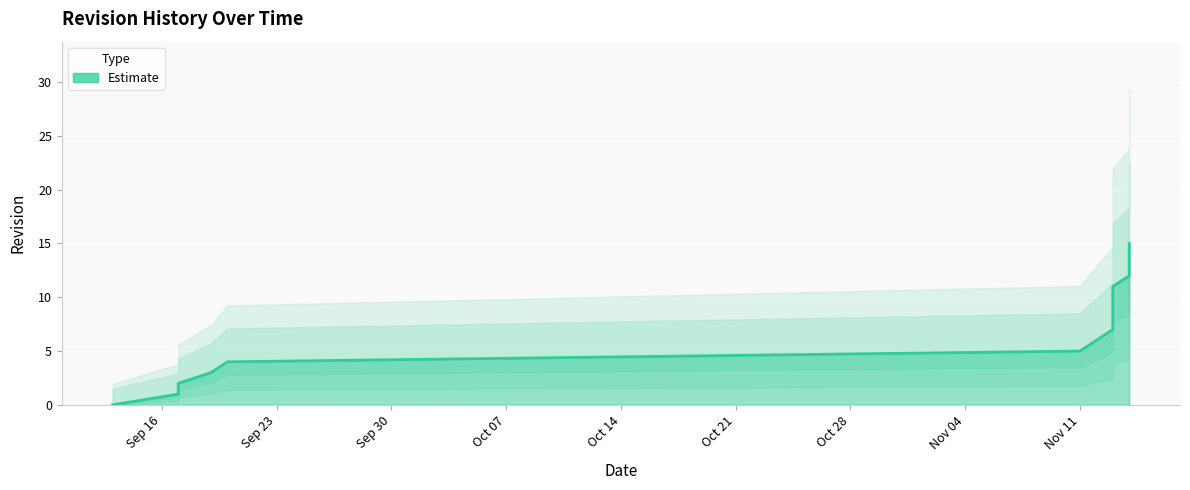

Between 2013-11-11 and 2013-09-20, which is larger?

2013-11-11